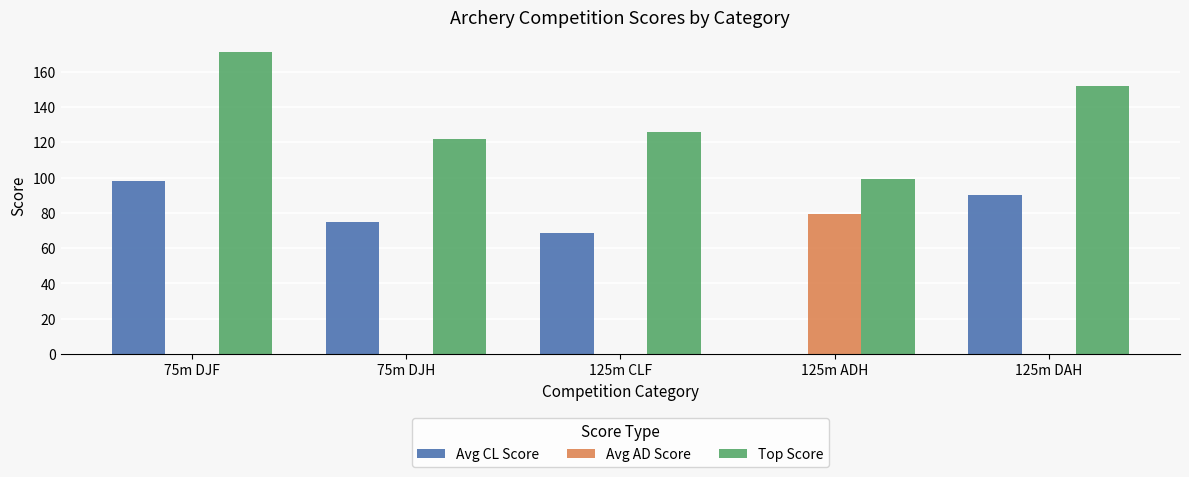

Which series has the largest total across all categories?

Top Score